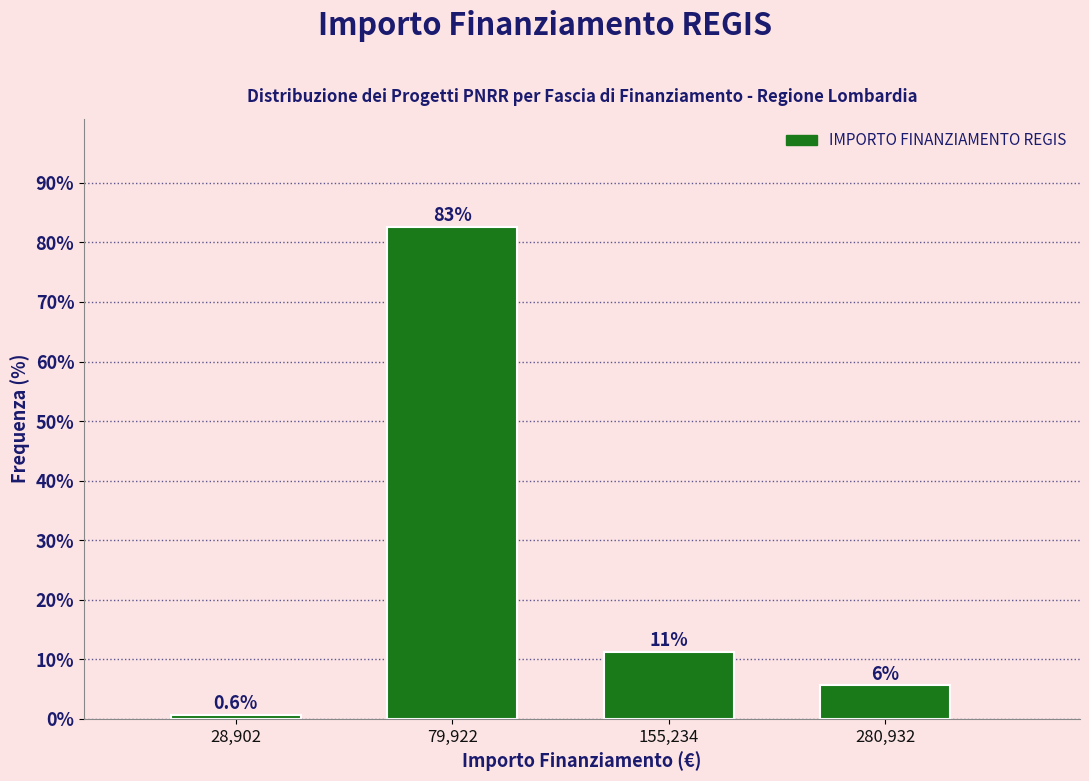

Reading left to right, list all the values displayed in this chart.

28,902=0.6	79,922=82.6	155,234=11.2	280,932=5.6